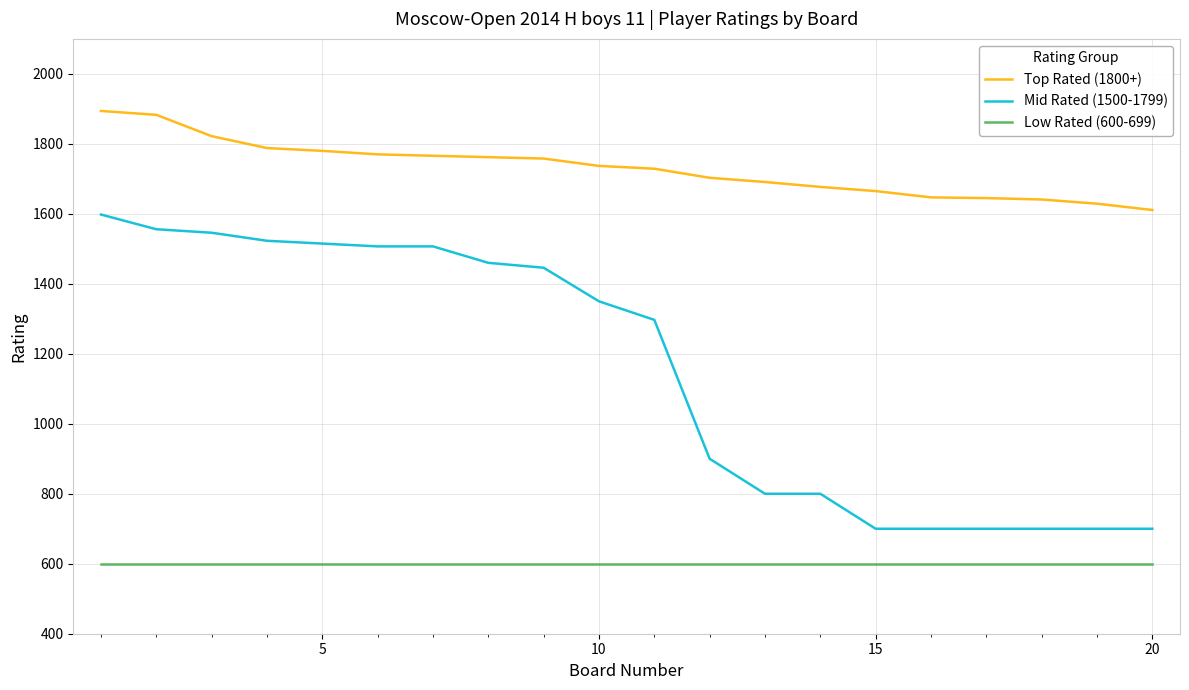

How many lines are shown in the chart?

3